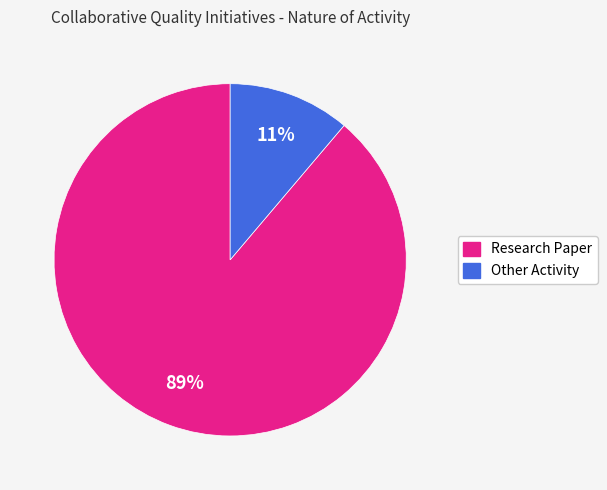

How many segments does this pie chart have?

2